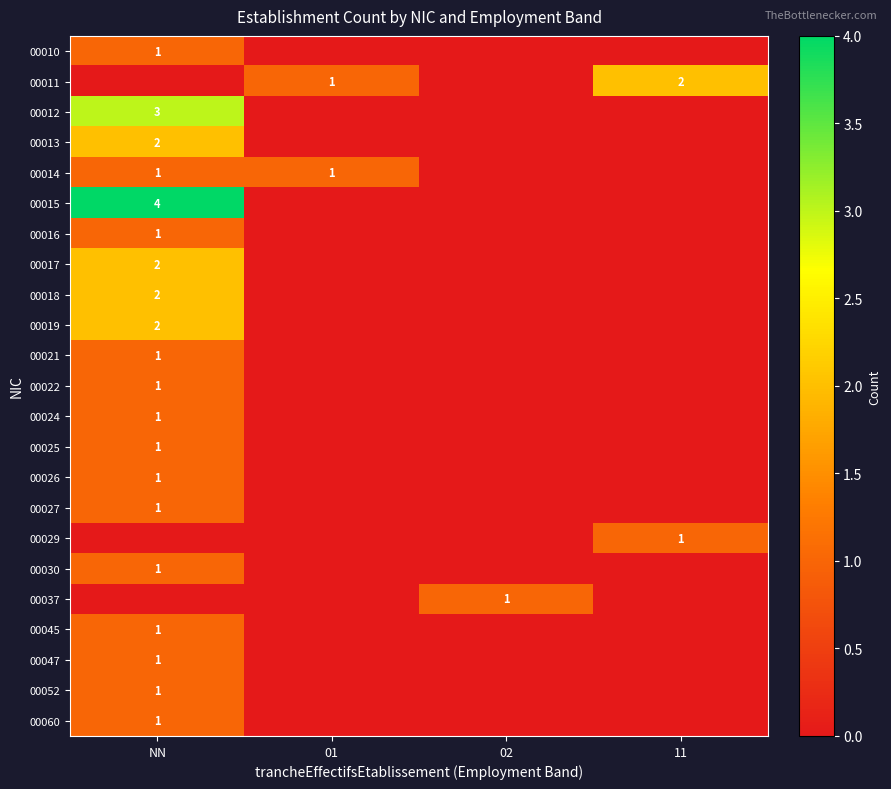

Which series has the widest spread of values?

00015